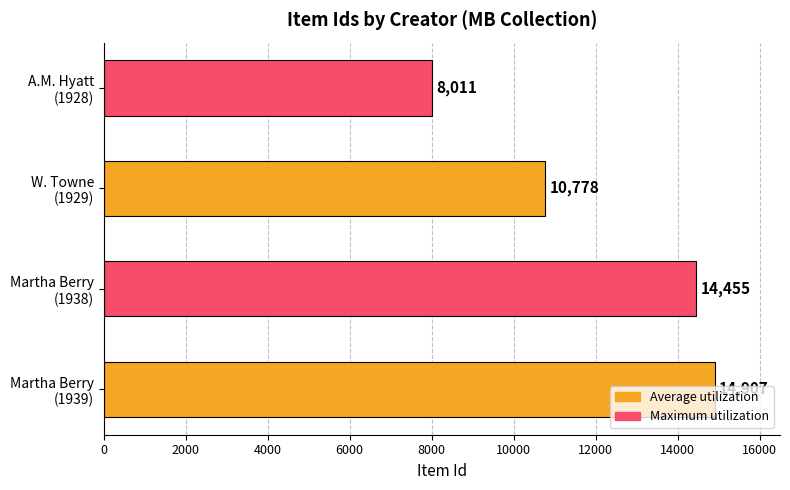

What is the difference between the second highest and second lowest values?

3677